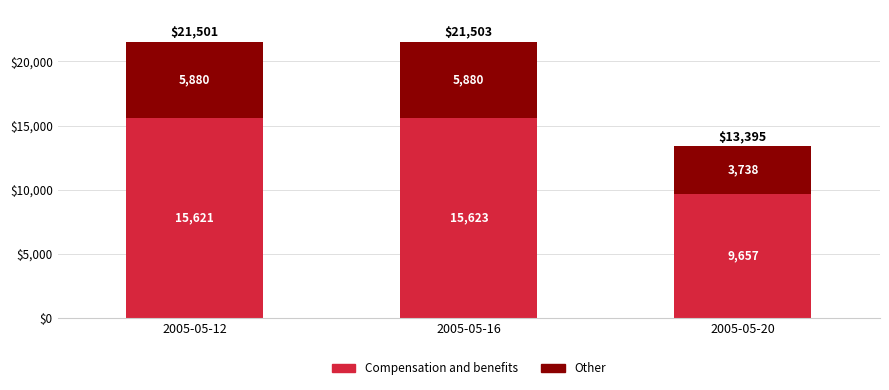

Where is Compensation and benefits nearest to the value 12640?

2005-05-12